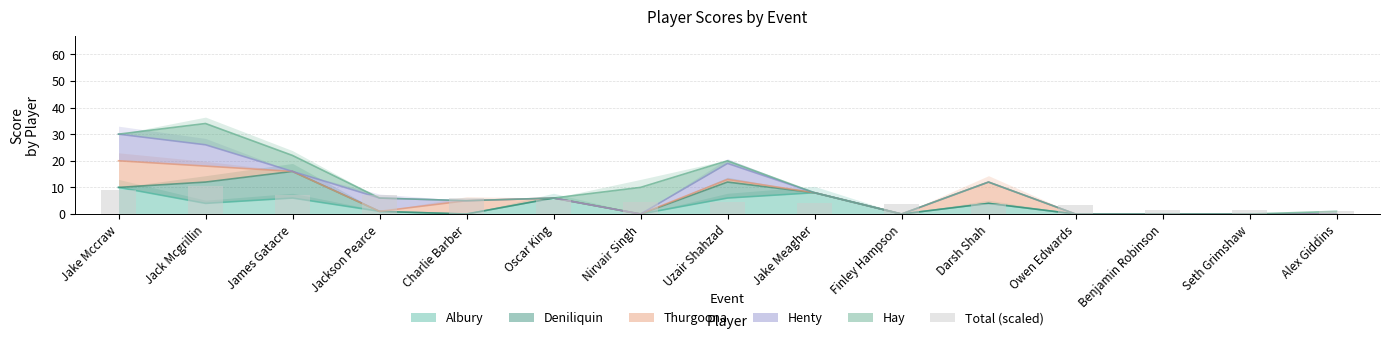

Reading right to left, extract all data points from this chart.

Alex Giddins=1.1	Seth Grimshaw=1.4	Benjamin Robinson=1.4	Owen Edwards=3.4	Darsh Shah=3.6	Finley Hampson=3.8	Jake Meagher=4.0	Uzair Shahzad=4.5	Nirvair Singh=4.7	Oscar King=5.4	Charlie Barber=5.9	Jackson Pearce=7.2	James Gatacre=7.2	Jack Mcgrillin=10.4	Jake Mccraw=9.0